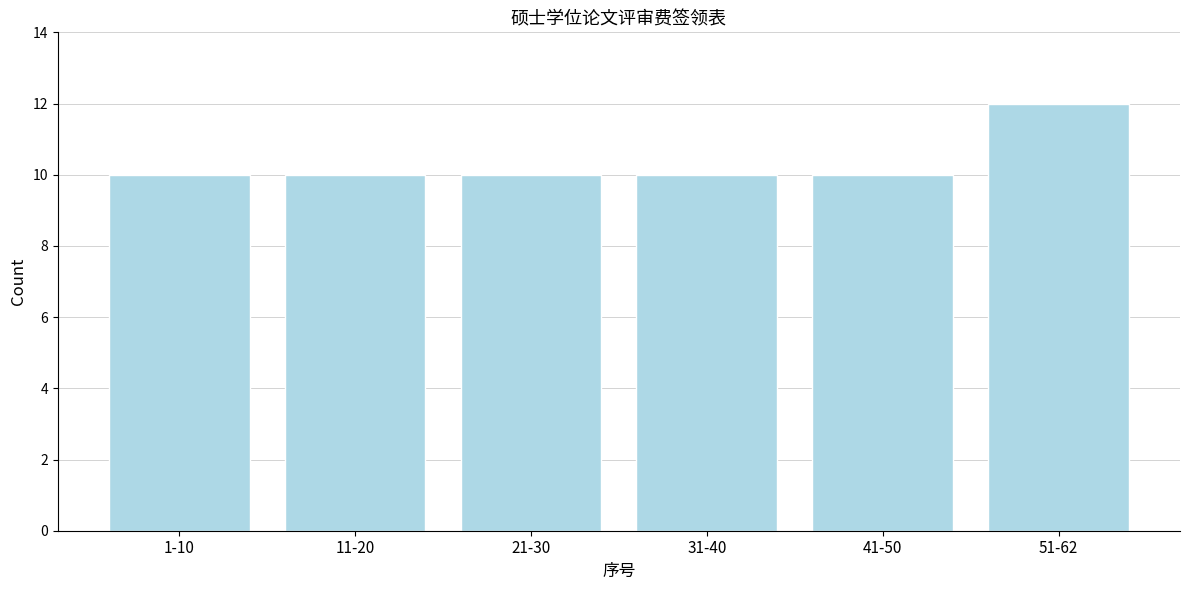

Reading left to right, transcribe all the data shown in this chart.

10	10	10	10	10	12